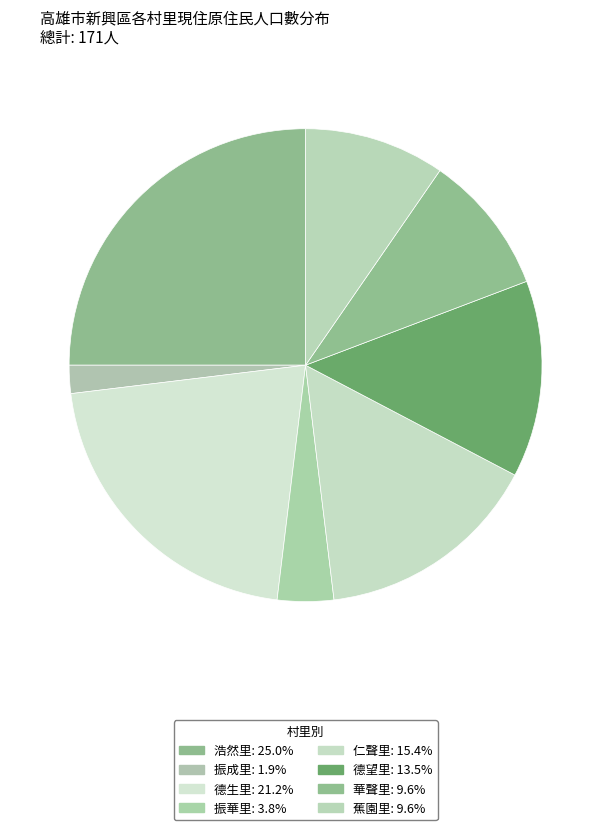

What is the total percentage of 德望里 and 蕉園里?

23.1%